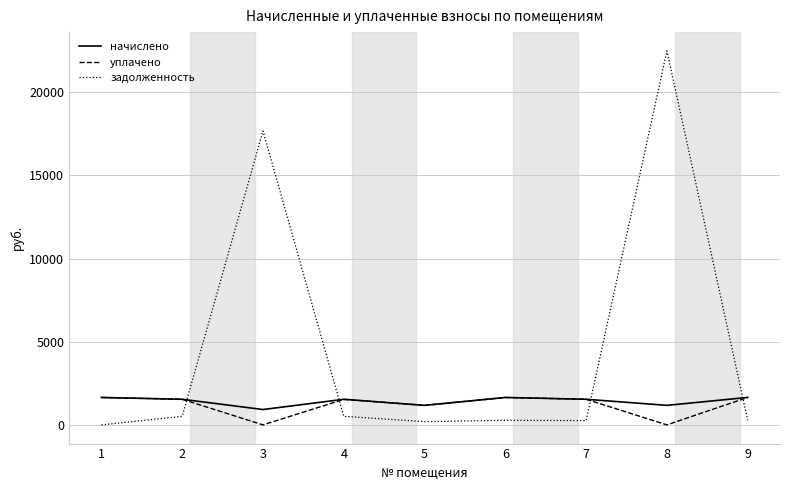

Is this an area chart (filled region under the line)?

No